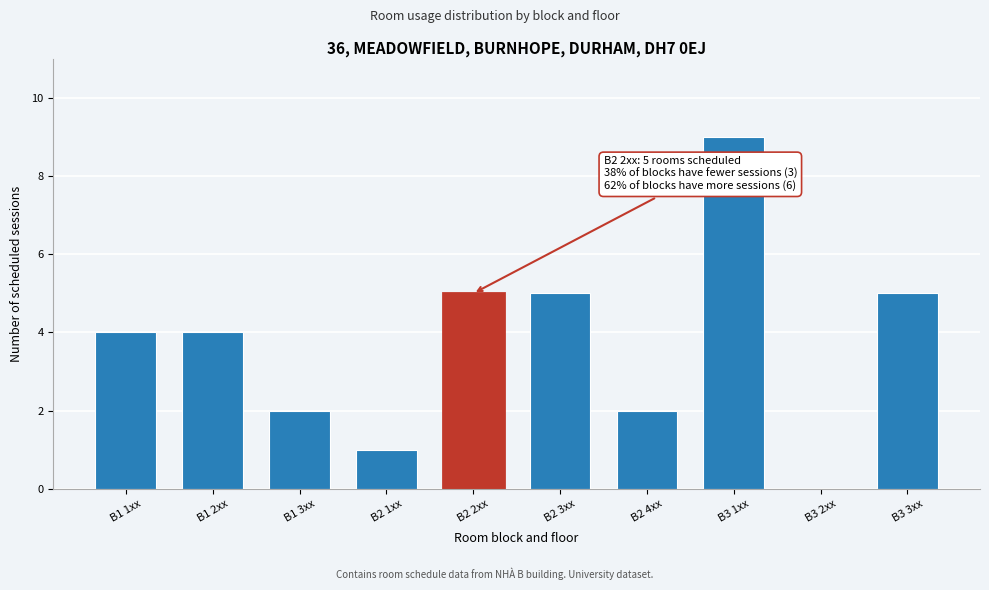

Reading left to right, list all the values displayed in this chart.

B1 1xx=4	B1 2xx=4	B1 3xx=2	B2 1xx=1	B2 2xx=5	B2 3xx=5	B2 4xx=2	B3 1xx=9	B3 2xx=0	B3 3xx=5